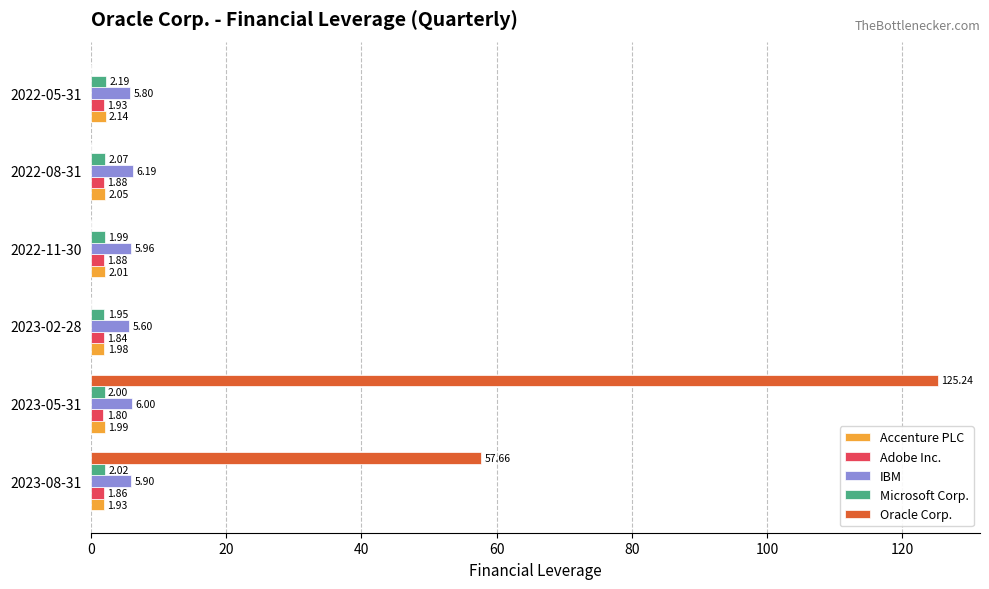

At which category is the sum across all series the highest?

2023-05-31